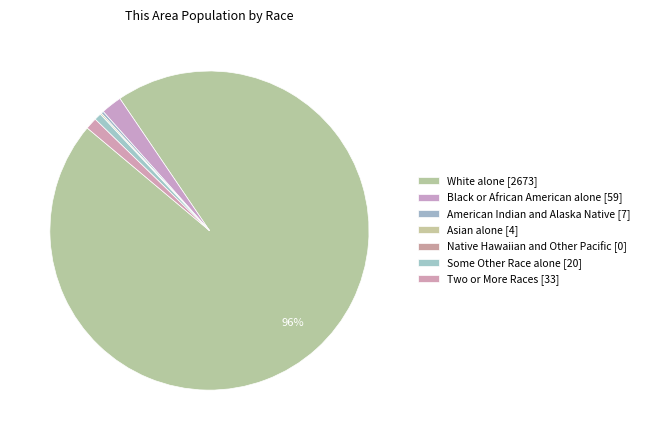

What is the largest slice in the pie chart?

White alone